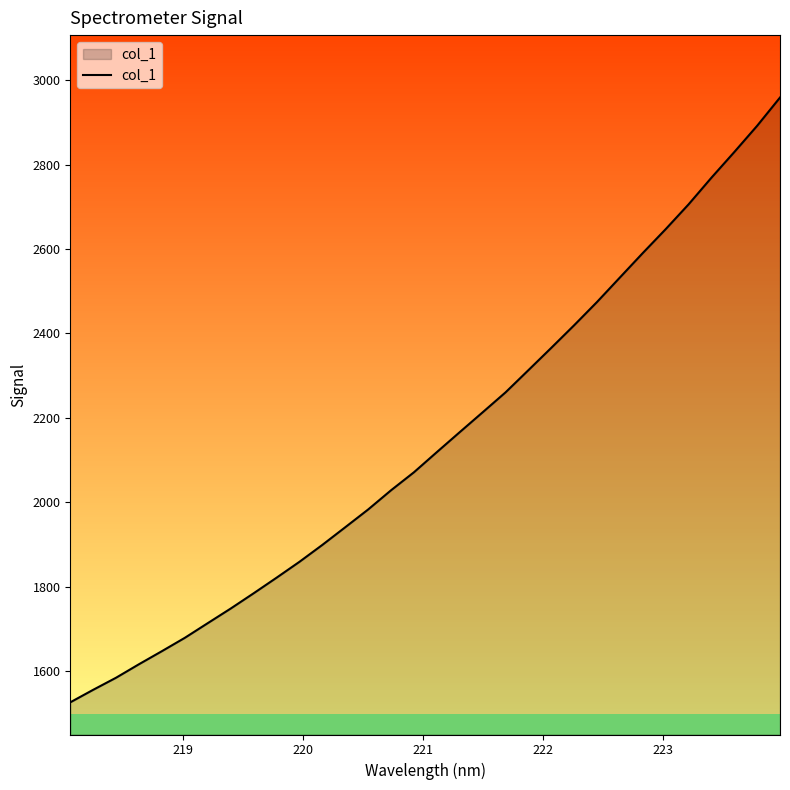

What is the value of the 17th point from the left?

2118.5